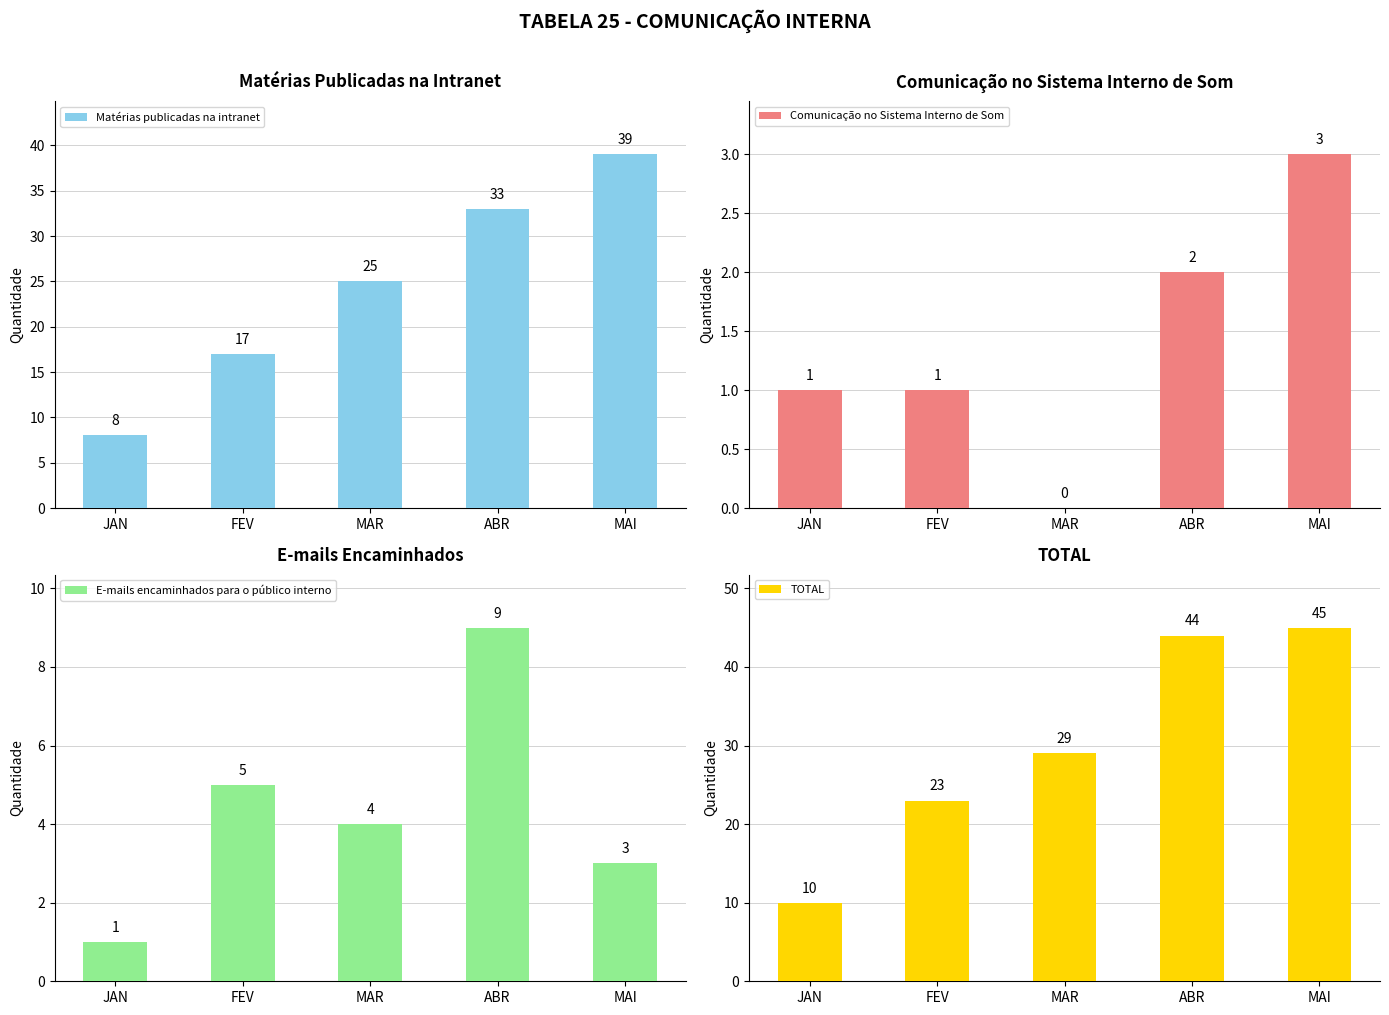

What is the maximum value shown in the chart?

45